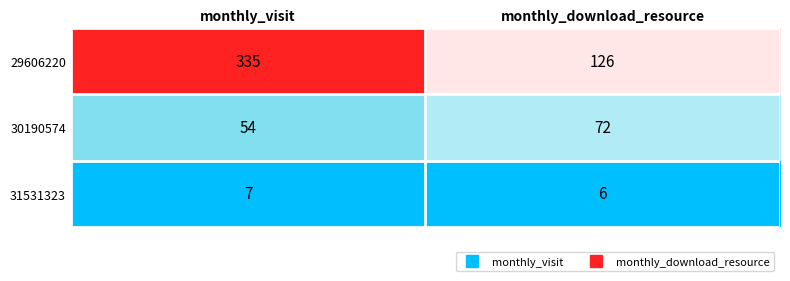

List the series in order of their peak value, highest first.

29606220, 30190574, 31531323